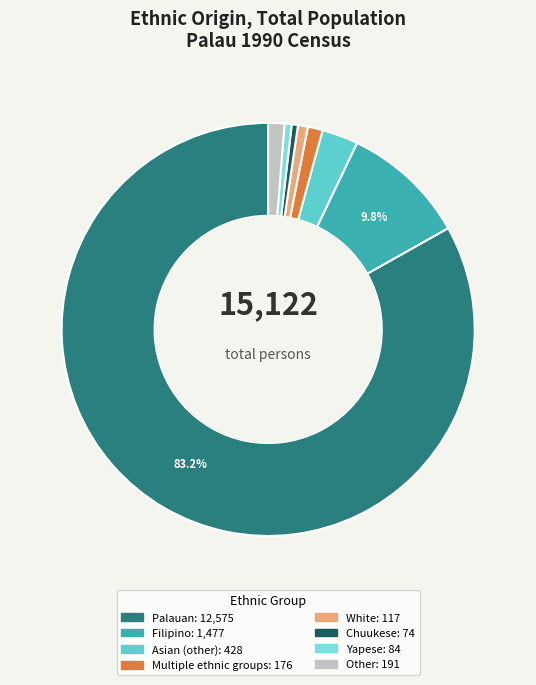

What percentage is the White slice, to the nearest percent?

1%